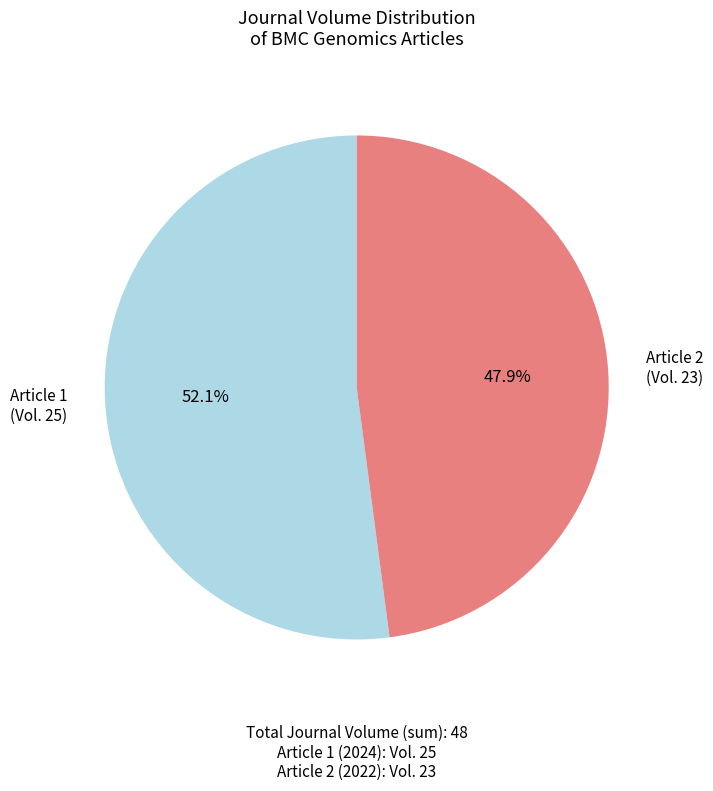

Rank the categories by value from lowest to highest.

Article 2 (Vol. 23), Article 1 (Vol. 25)